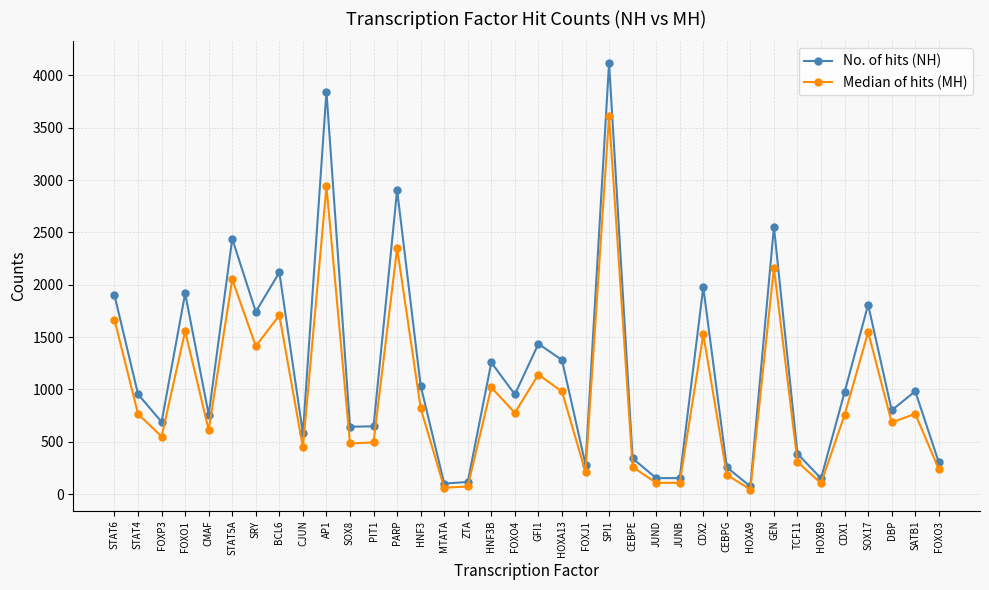

How many interior local peaks does the No. of hits (NH) series have?

12